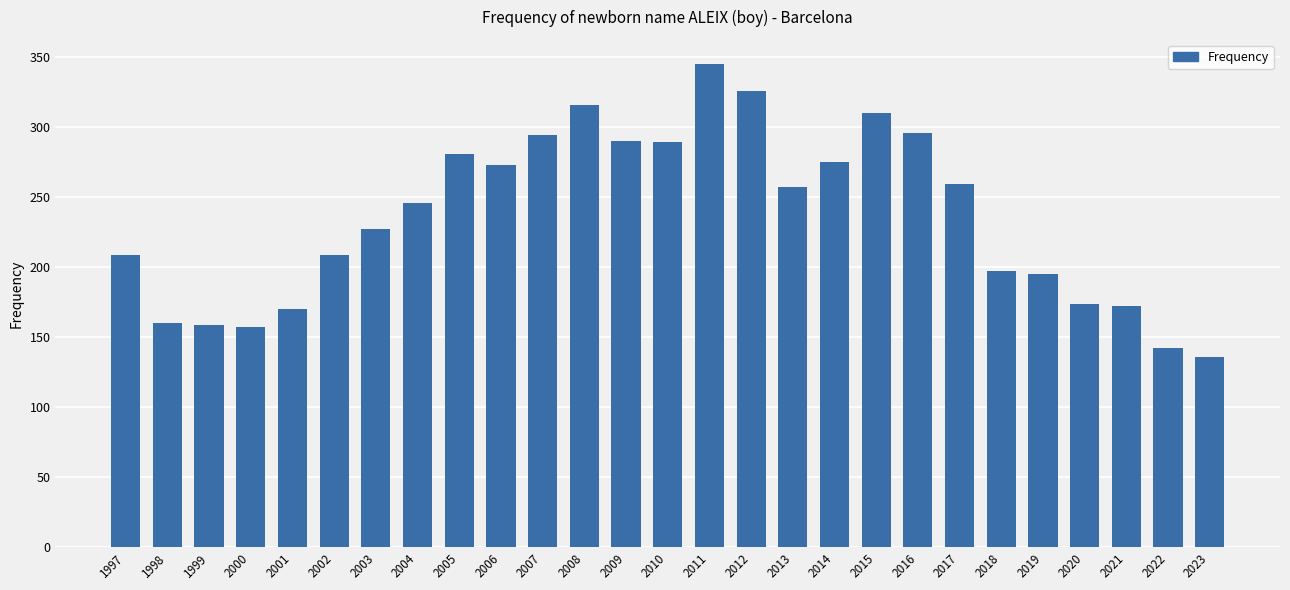

How many data points are less than 246?

13